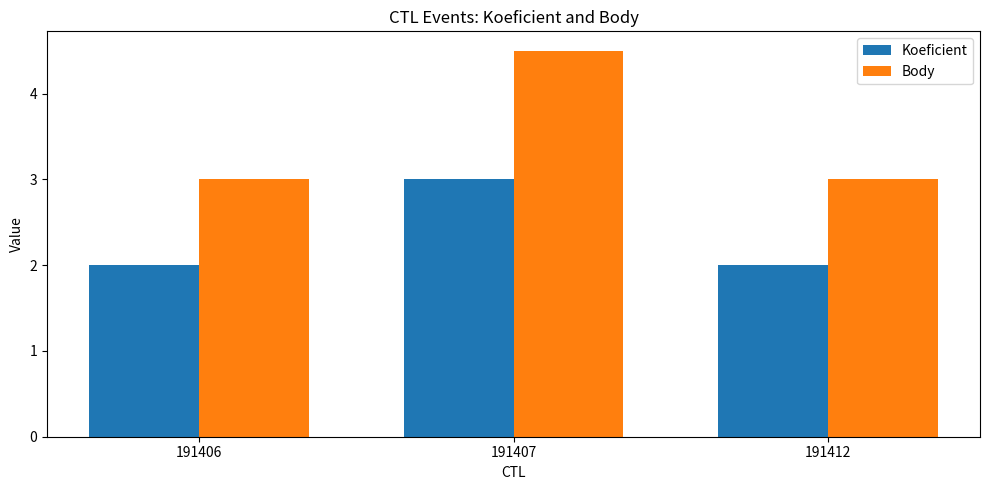

Reading left to right, transcribe all the data shown in this chart.

Koeficient: 2.0	3.0	2.0
Body: 3.0	4.5	3.0